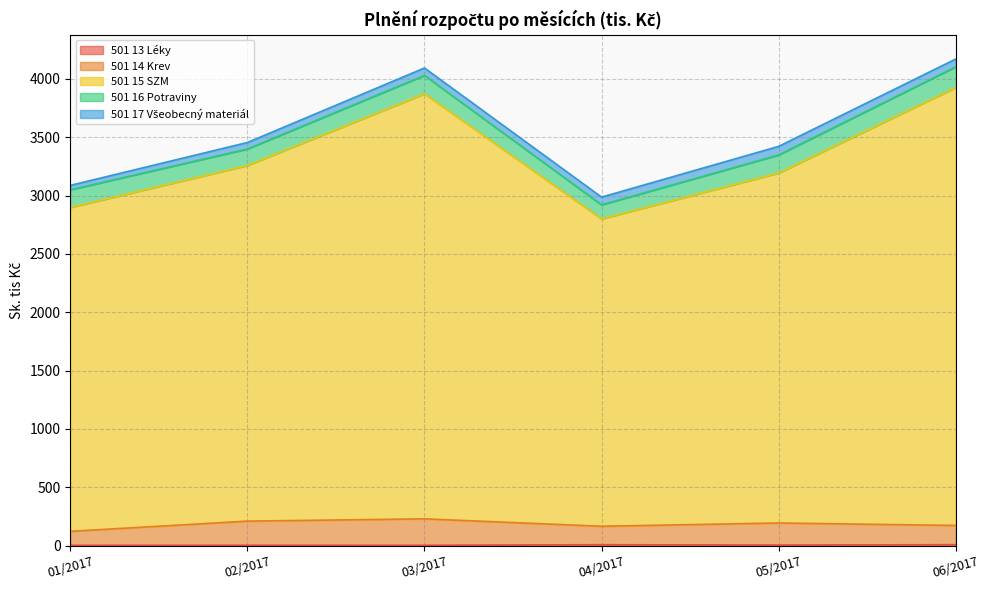

At which label does 501 14 Krev reach its peak?

03/2017